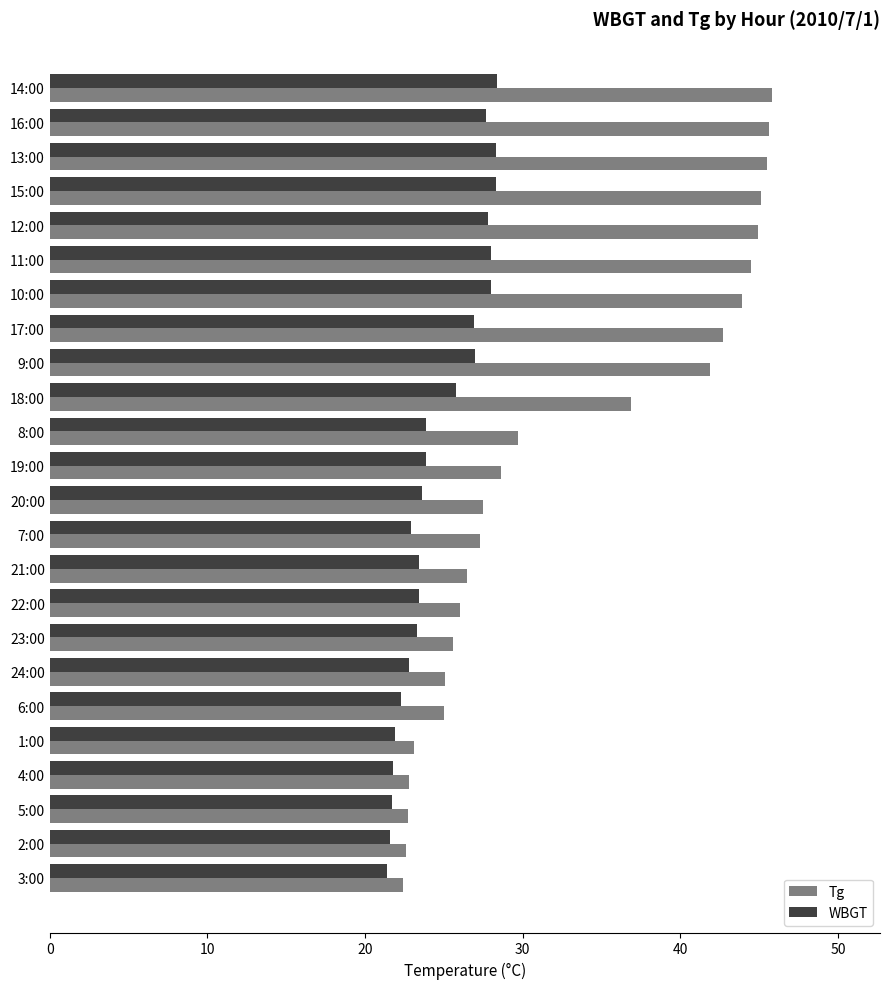

True or false: Tg has a value of 34.0 at 24:00.

False